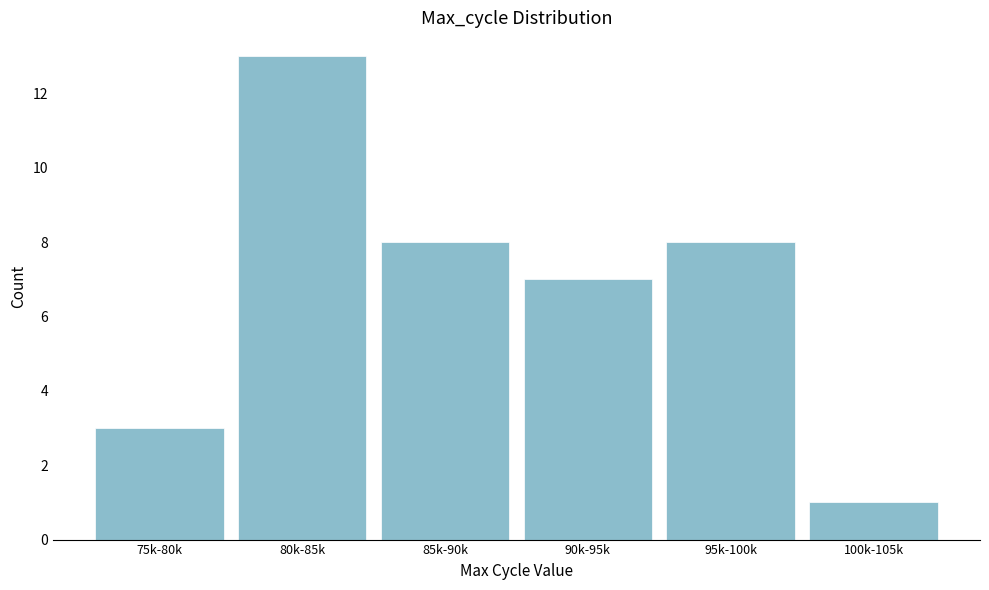

Reading left to right, list all the values displayed in this chart.

75k-80k=3	80k-85k=13	85k-90k=8	90k-95k=7	95k-100k=8	100k-105k=1